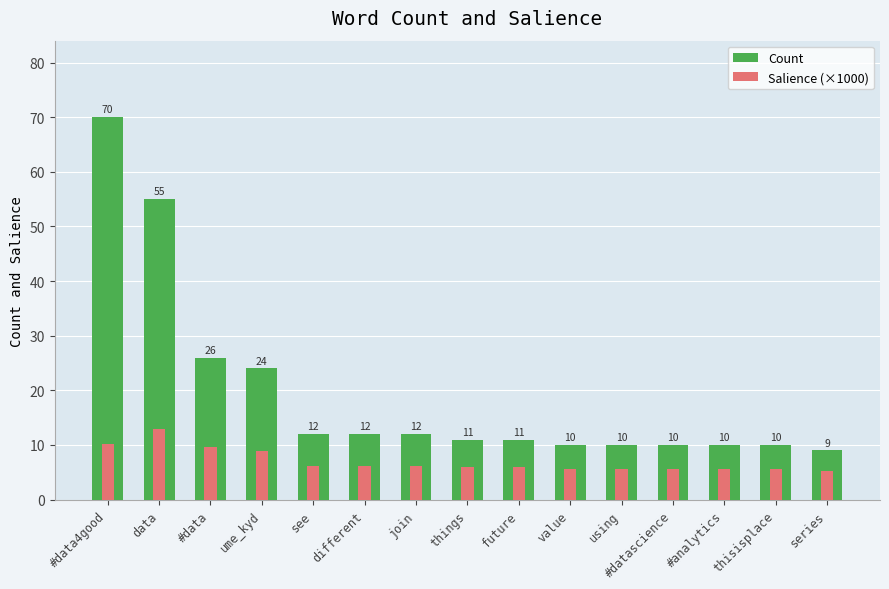

At which label is Count closest to 39?

#data